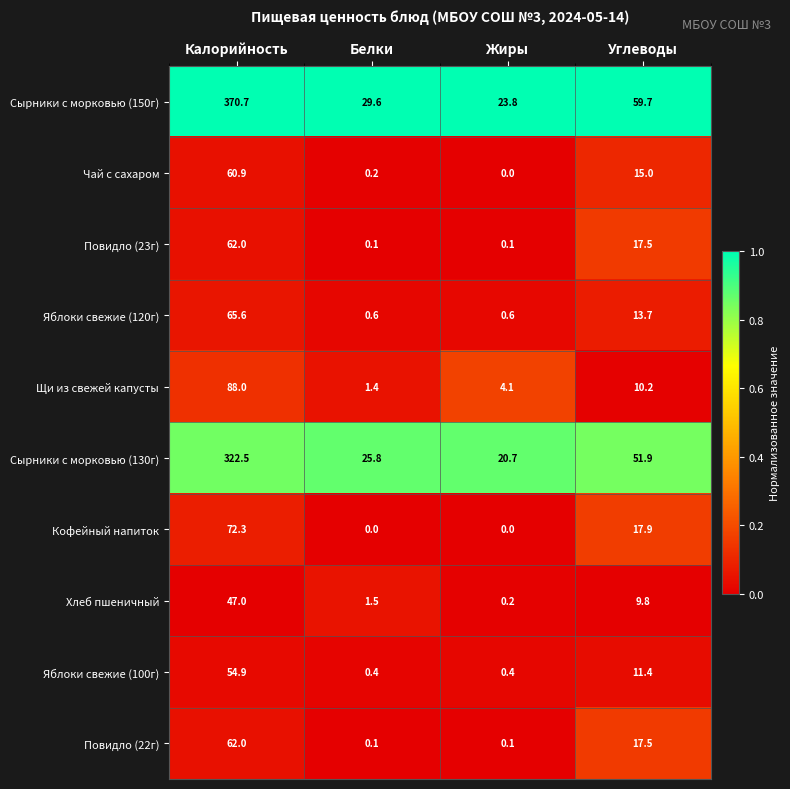

What is the difference between the highest and lowest values at Калорийность?

323.7